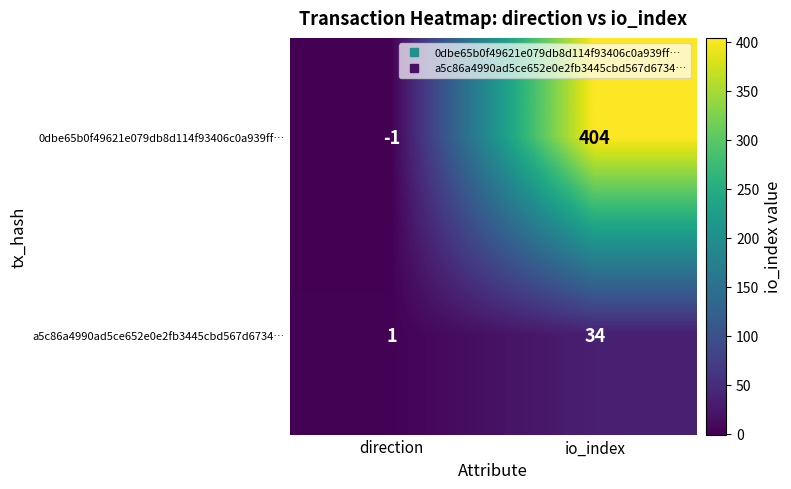

What is the difference between the maximum and minimum values in the a5c86a4990ad5ce652e0e2fb3445cbd567d6734… series?

33